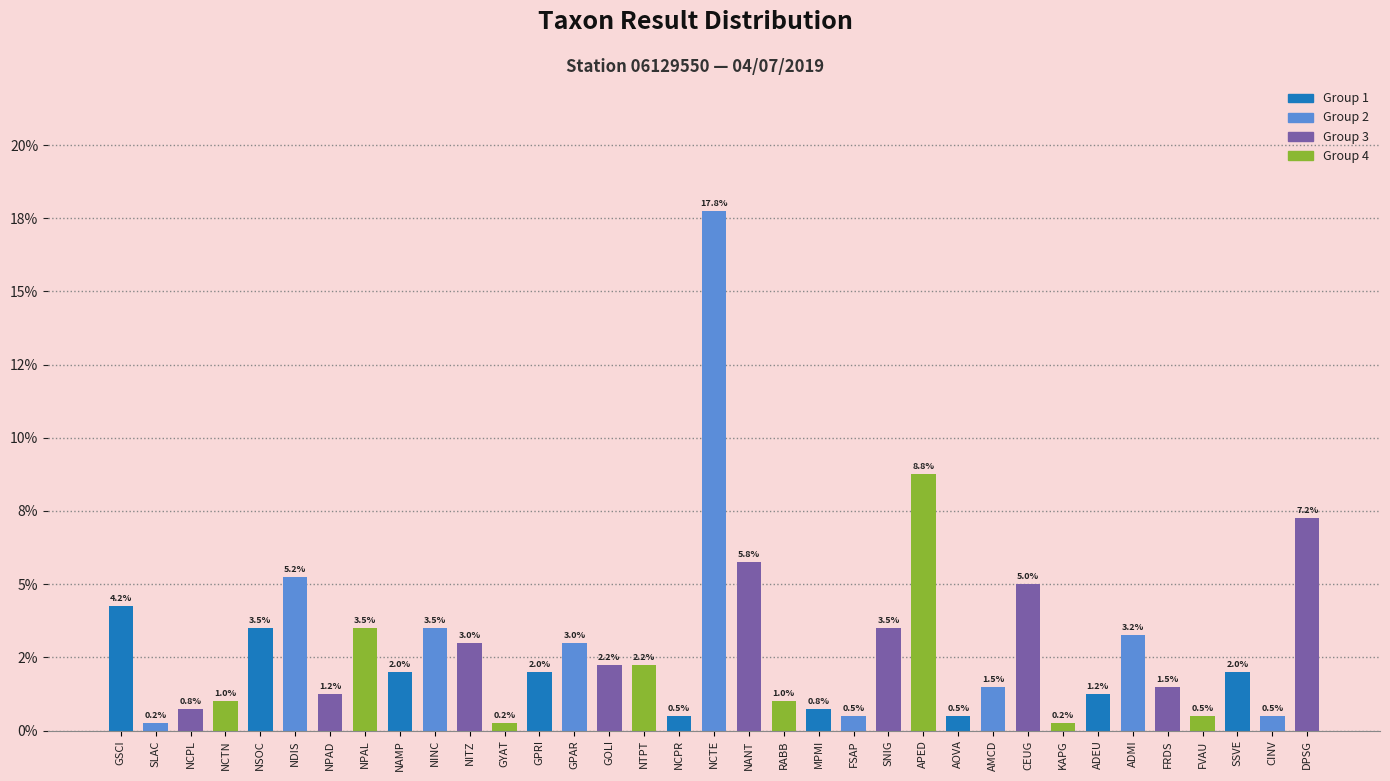

List the labels in order of value, smallest first.

SLAC, GYAT, KAPG, NCPR, FSAP, AOVA, FVAU, CINV, NCPL, MPMI, NCTN, RABB, NPAD, ADEU, AMCD, FRDS, NAMP, GPRI, SSVE, GOLI, NTPT, NITZ, GPAR, ADMI, NSOC, NPAL, NINC, SNIG, GSCI, CEUG, NDIS, NANT, DPSG, APED, NCTE